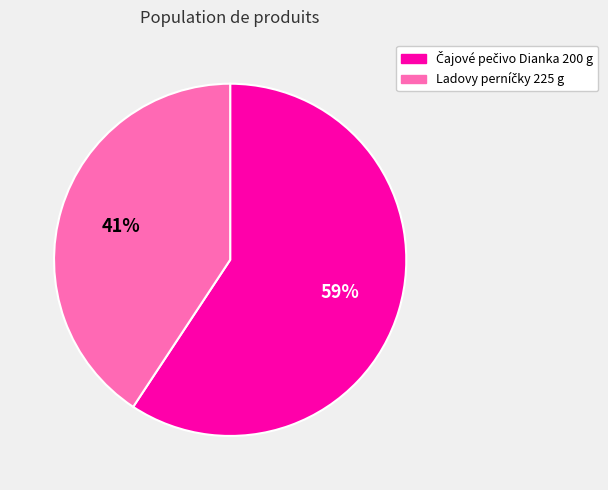

To the nearest percent, what is the average slice percentage?

50%